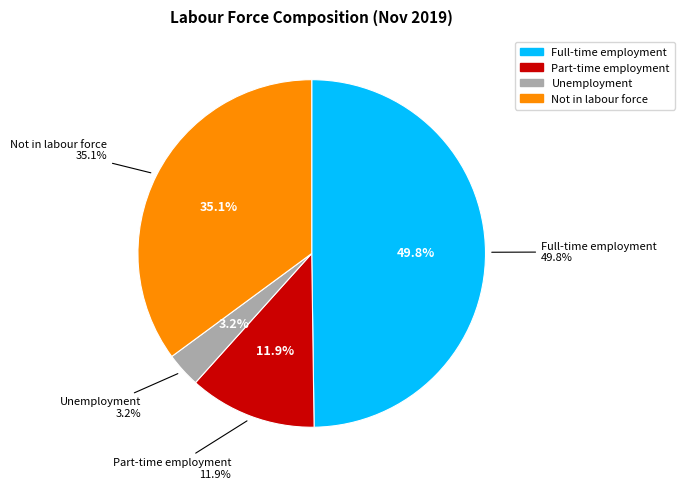

Rank the categories by value from highest to lowest.

Full-time employment, Not in labour force, Part-time employment, Unemployment